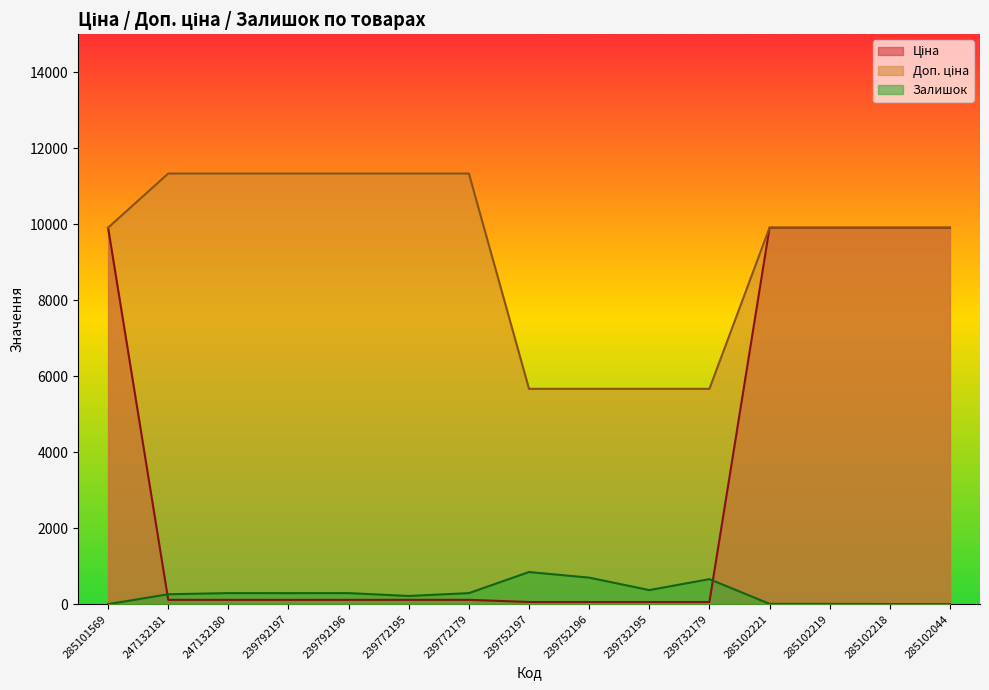

How many lines are shown in the chart?

3